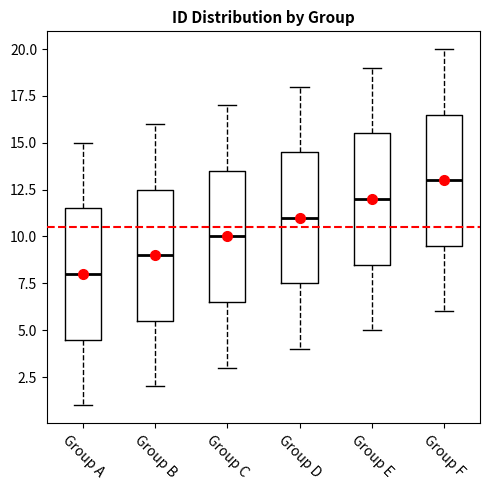

Reading left to right, read every box against the y-axis: the position of its median line, the range the box covers, and the ends of its whiskers. The values are not printed on the chart, so give them approximately, as read against the axis.

Group A: median 8.0, box 4.5 to 11.5, whiskers 1.0 to 15.0
Group B: median 9.0, box 5.5 to 12.5, whiskers 2.0 to 16.0
Group C: median 10.0, box 6.5 to 13.5, whiskers 3.0 to 17.0
Group D: median 11.0, box 7.5 to 14.5, whiskers 4.0 to 18.0
Group E: median 12.0, box 8.5 to 15.5, whiskers 5.0 to 19.0
Group F: median 13.0, box 9.5 to 16.5, whiskers 6.0 to 20.0